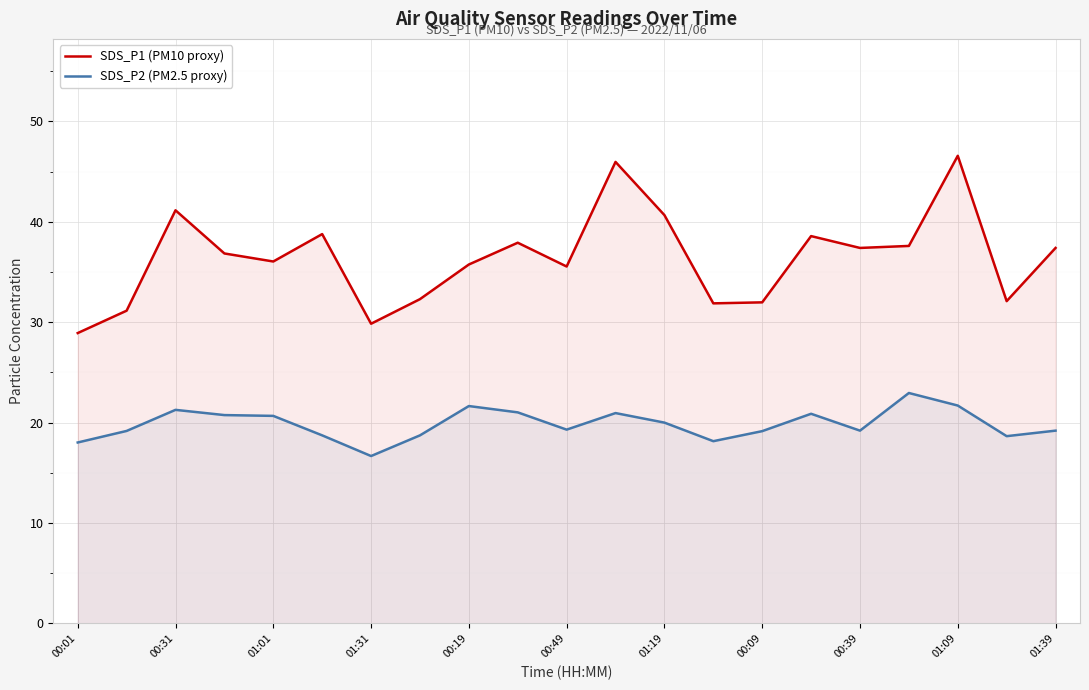

In SDS_P2 (PM2.5 proxy), how many points are lower than both neighbors (excluding endpoints)?

5